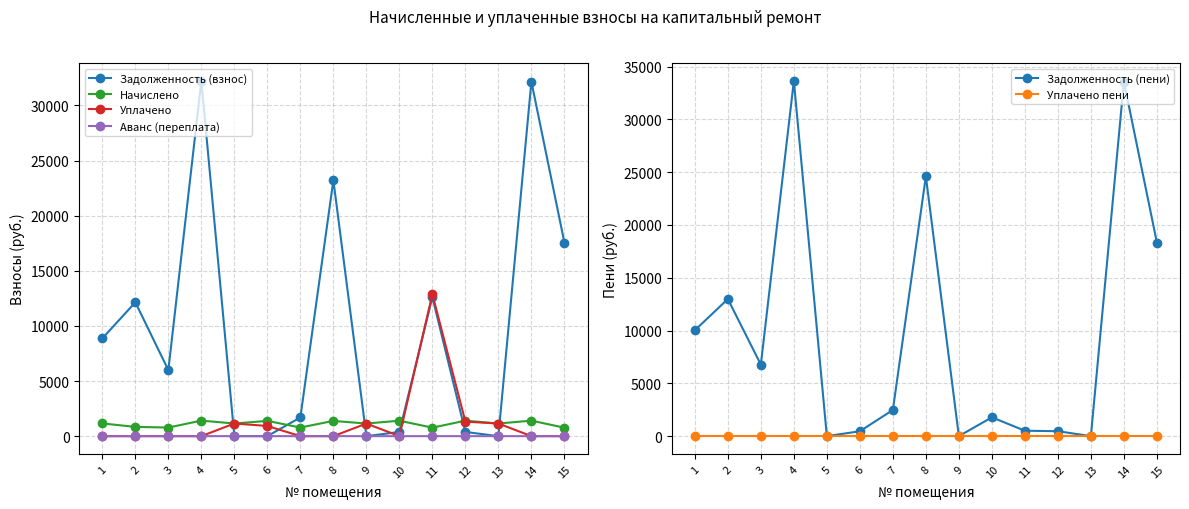

At 1, list the series in order from largest to smallest.

Задолженность (пени), Задолженность (взнос), Начислено, Уплачено, Аванс (переплата), Уплачено пени